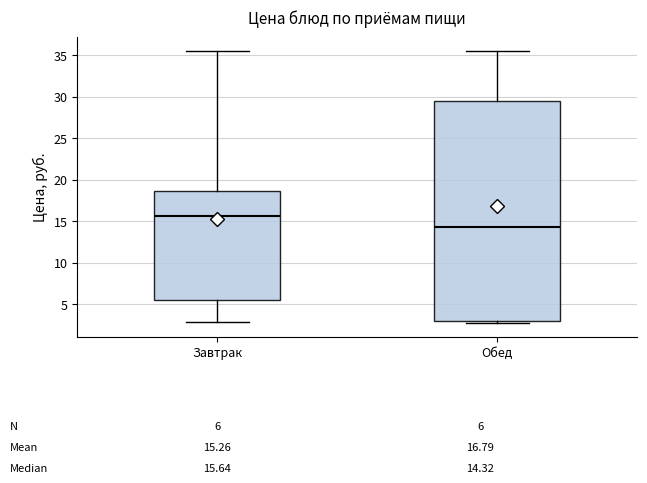

Comparing the boxes themselves (not the whiskers), which one is the tallest?

Обед